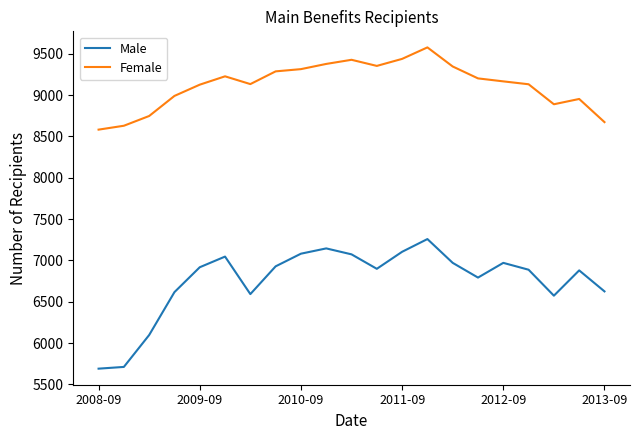

How many distinct data groups are displayed?

2